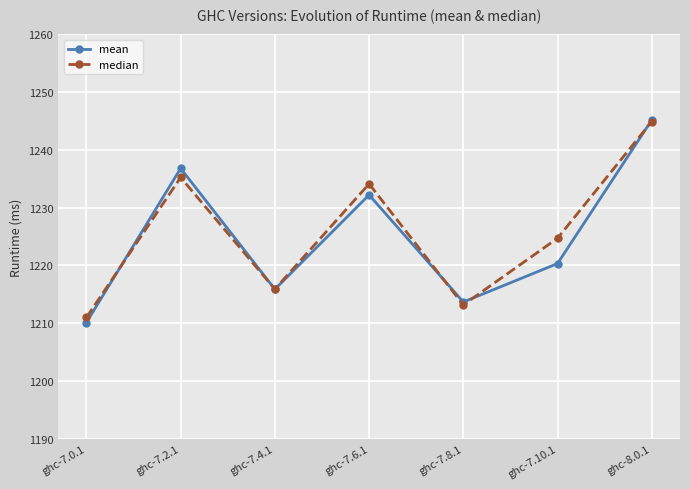

Which series has the widest spread of values?

mean